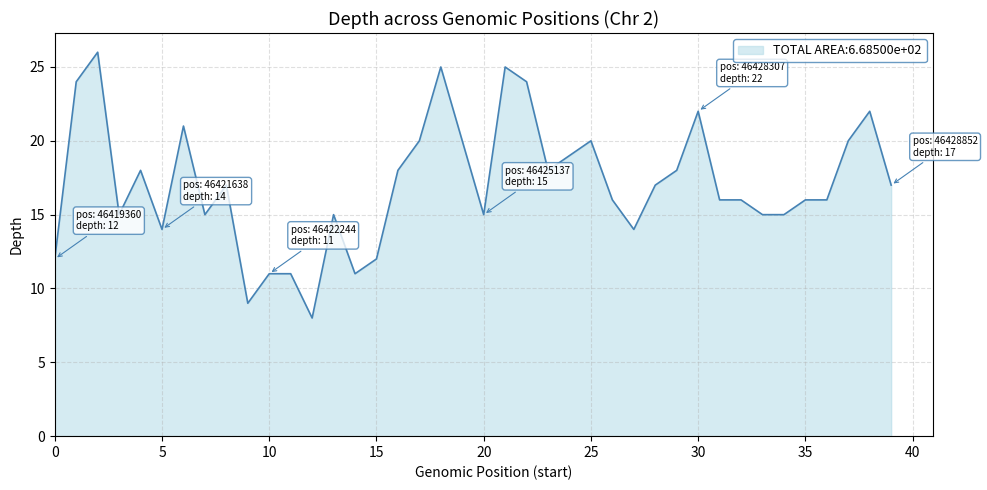

What is the smallest value displayed?

8